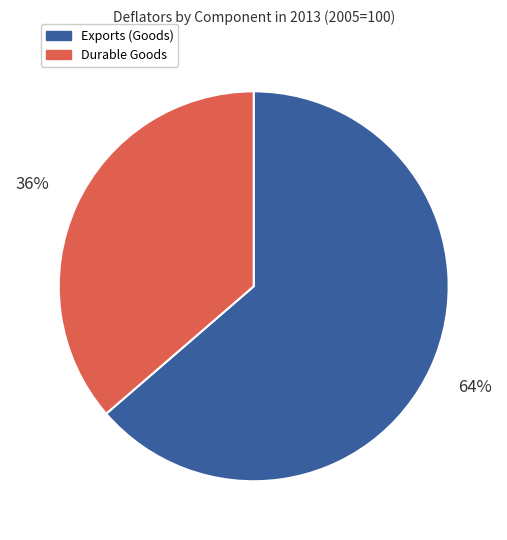

How many slices are in this pie chart?

2